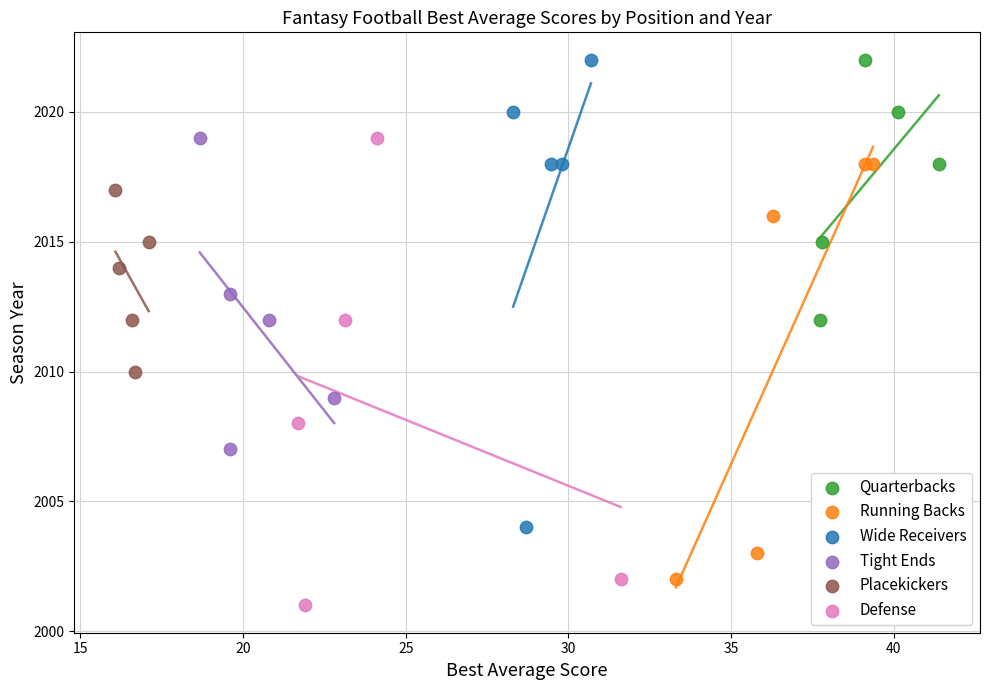

Which series reaches the minimum Y coordinate?

Defense